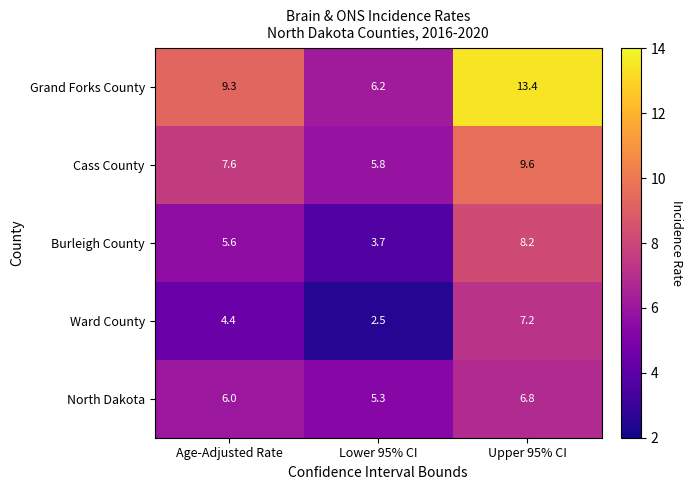

What is the average value of the Ward County series?

4.7